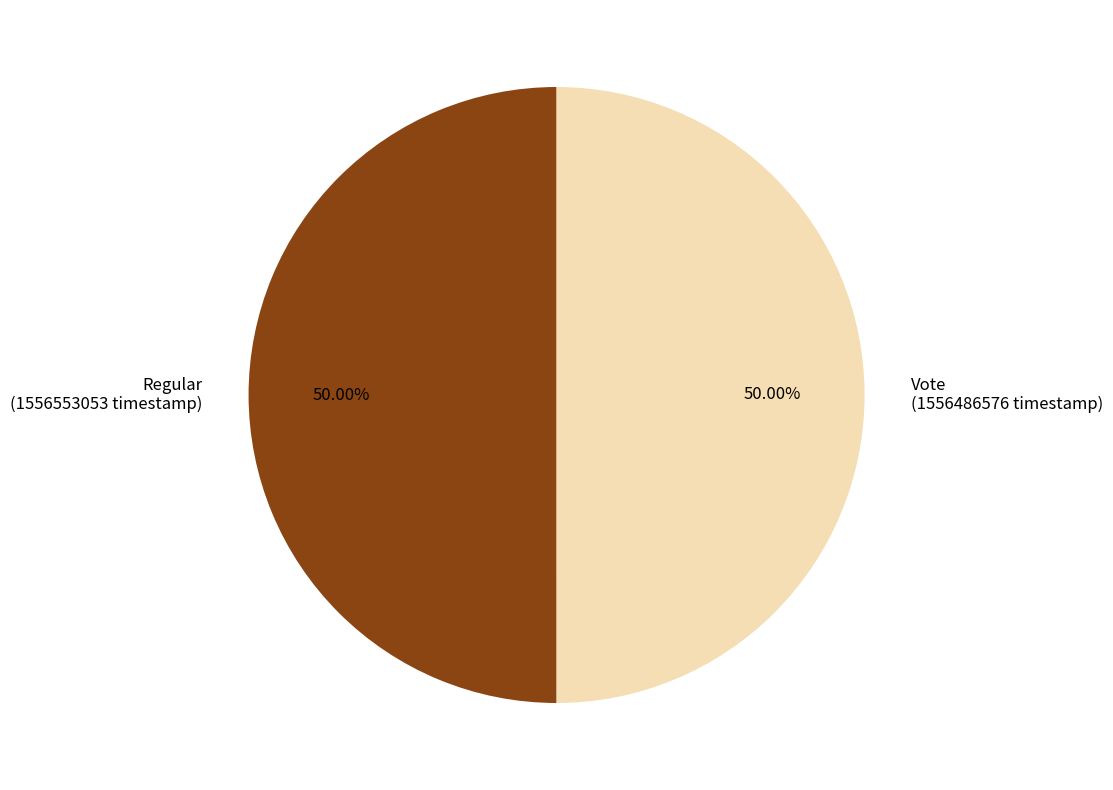

To the nearest percent, what percentage of the pie is Regular?

50%